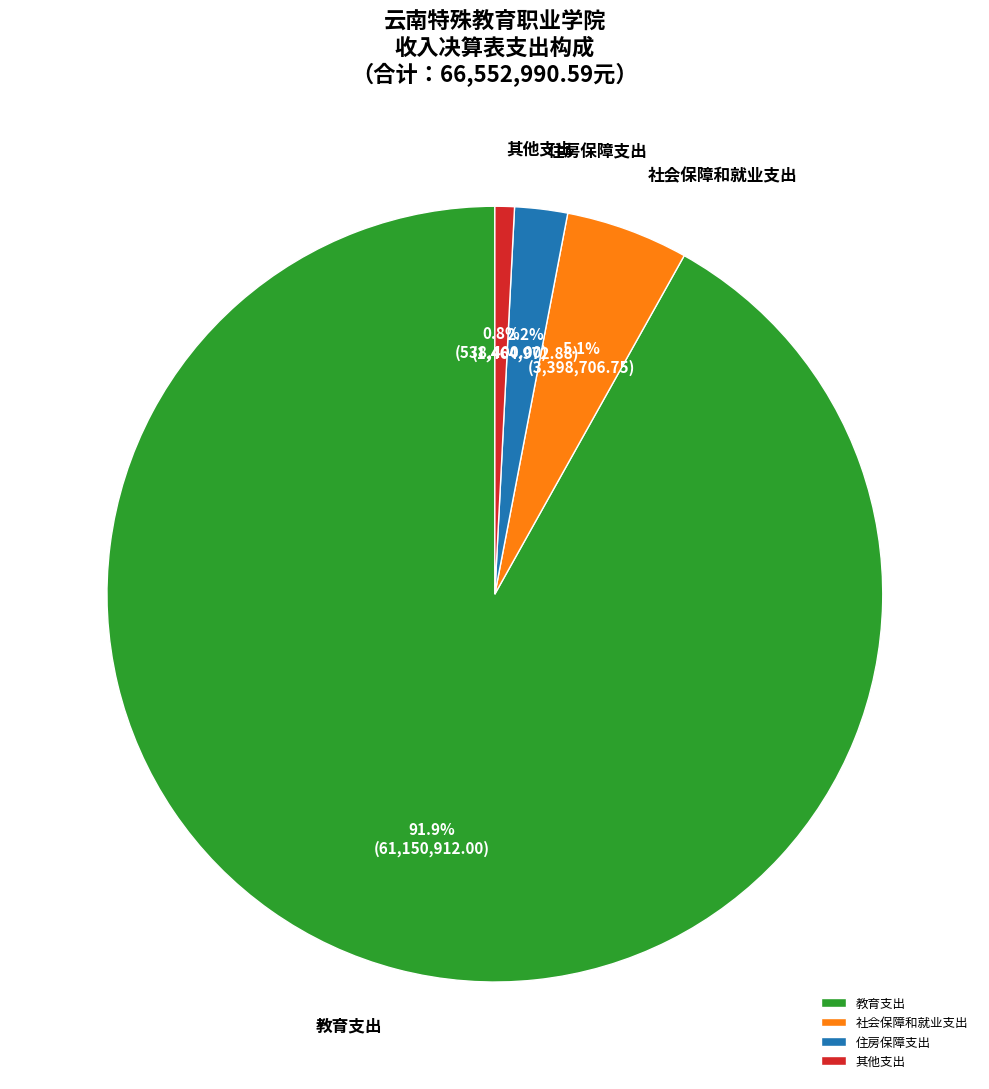

To the nearest percent, what portion does 教育支出 represent?

92%